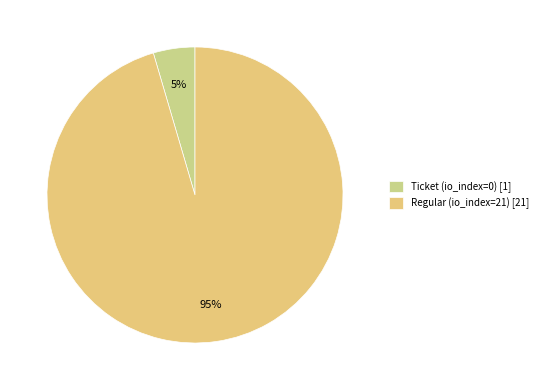

Combined, do Regular (io_index=21) and Ticket (io_index=0) account for over 50%?

Yes